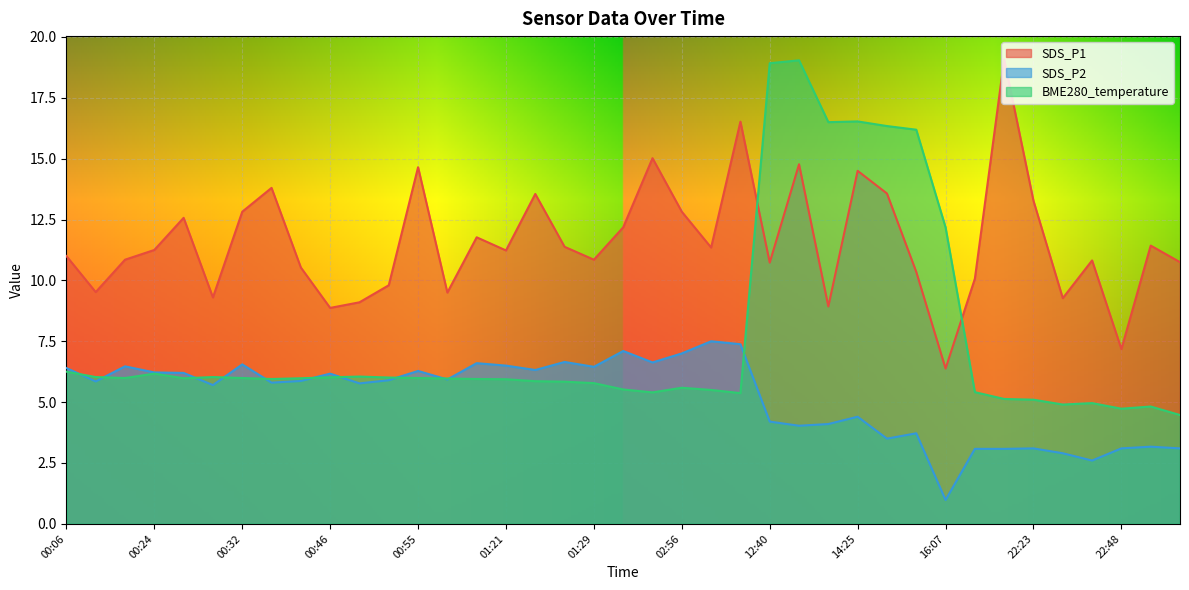

At which category does SDS_P1 reach its first local valley?

00:09